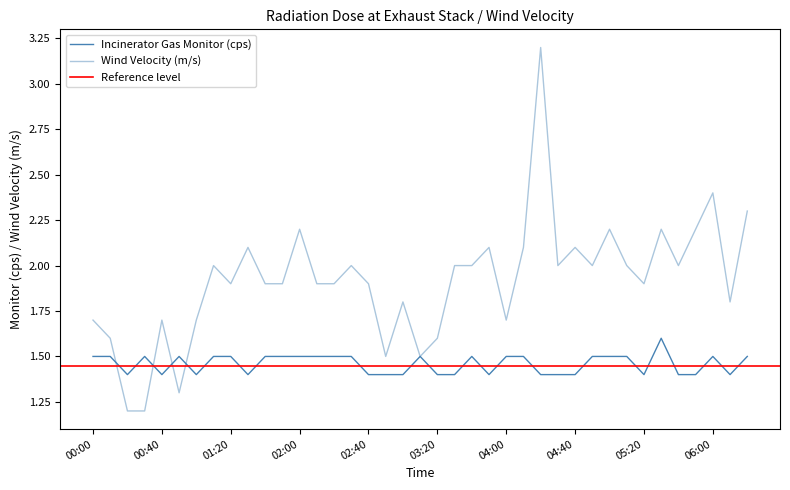

At which category does the chart reach its minimum across all series?

00:20